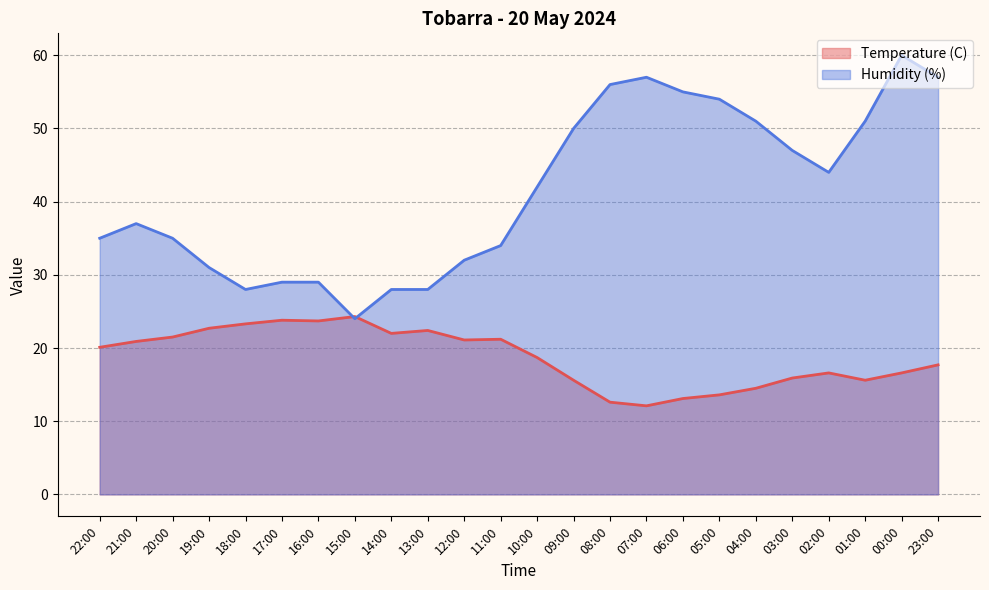

What is the label of the 16th point from the left?

07:00